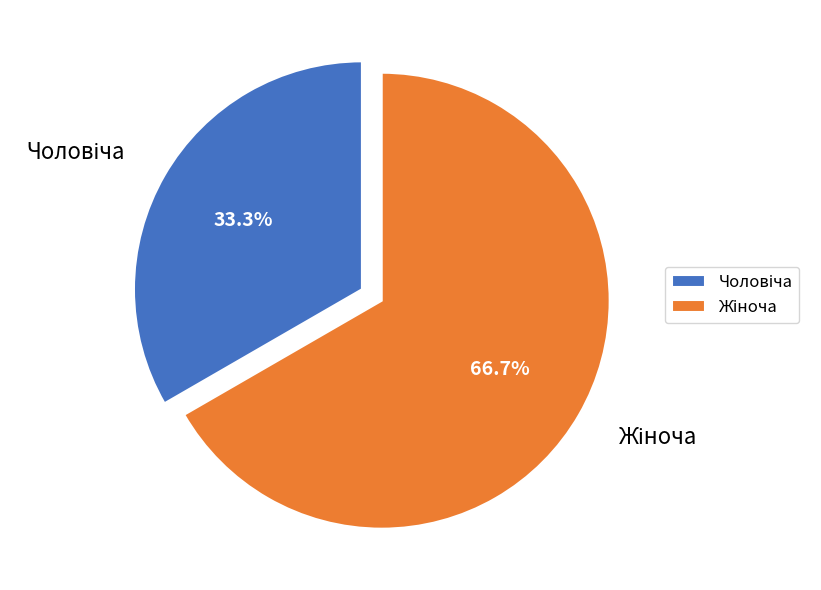

Does any single category account for the majority?

Yes